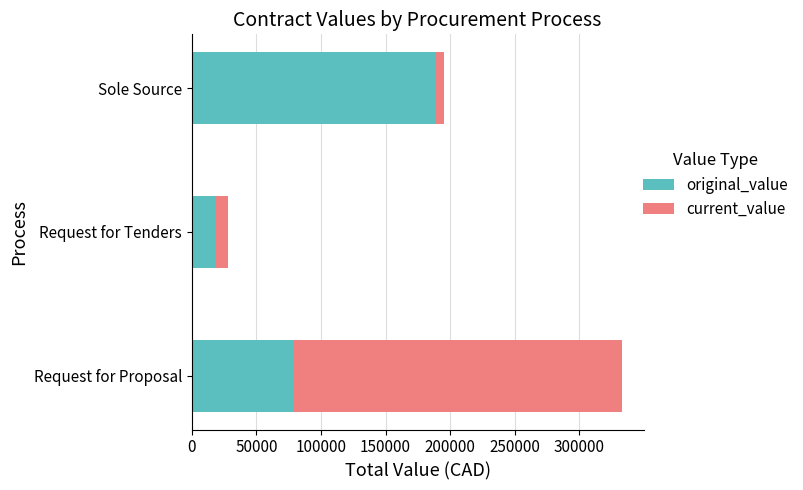

How many series are shown in this chart?

2